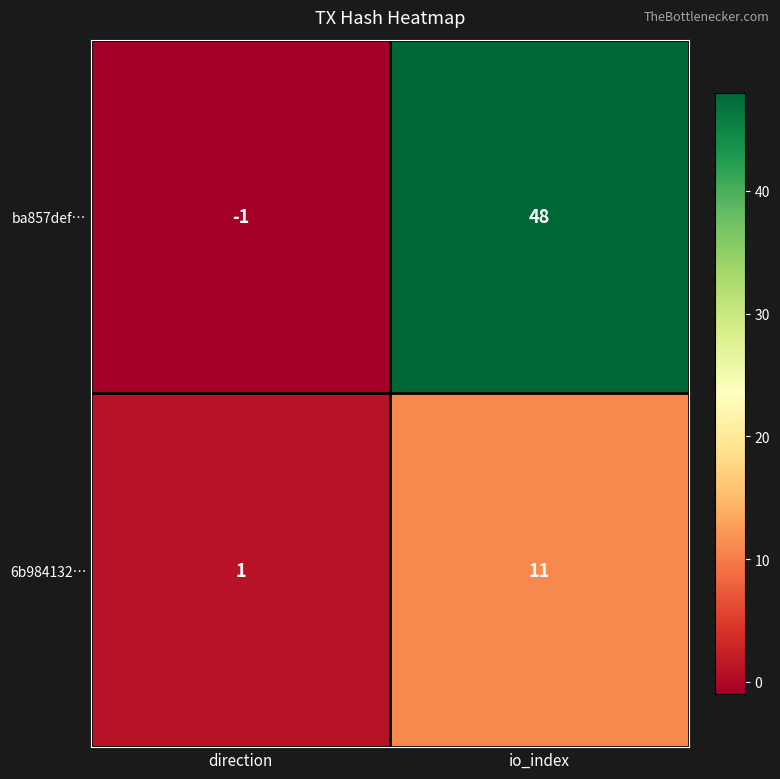

What is the difference between the ba857def… values at io_index and direction?

49